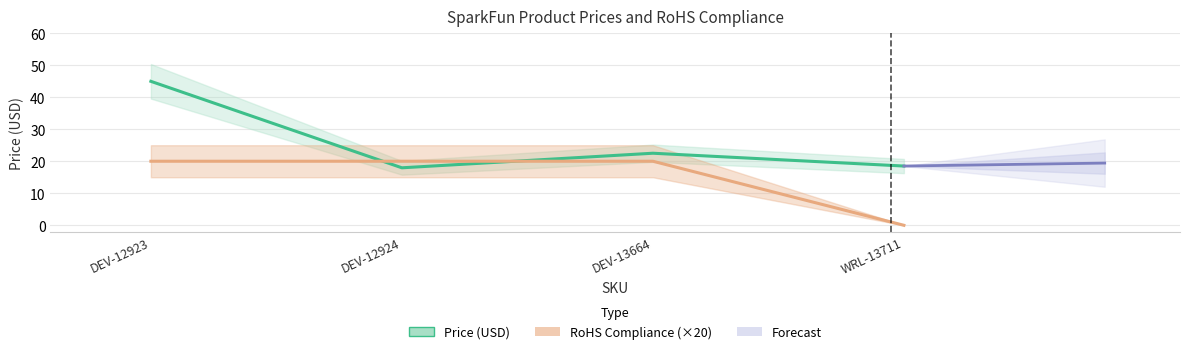

How many data points in Price (USD) are less than 22?

2